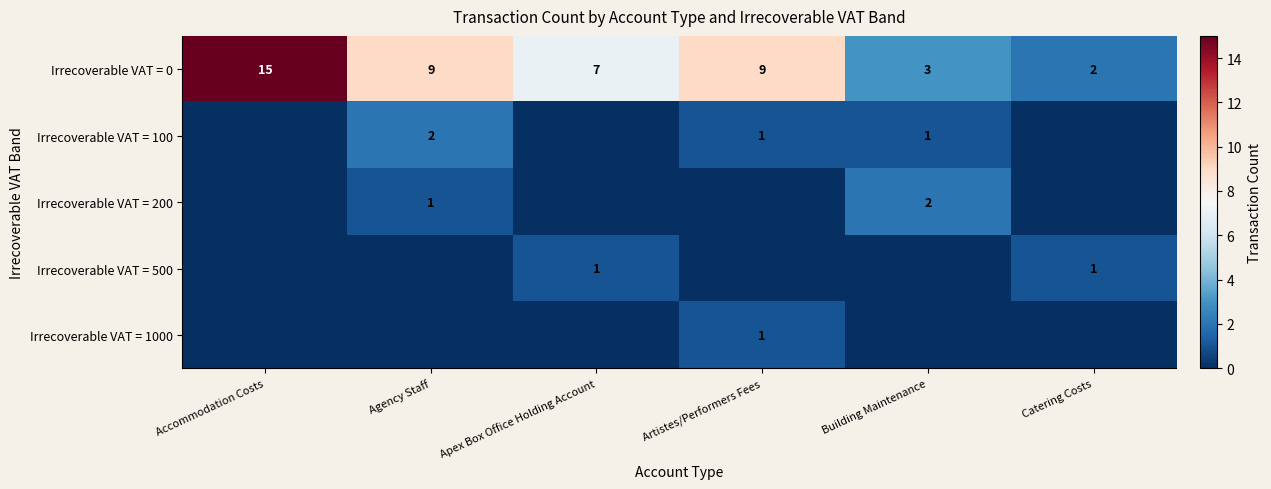

What is the difference between the maximum and minimum values in the Irrecoverable VAT = 0 series?

13